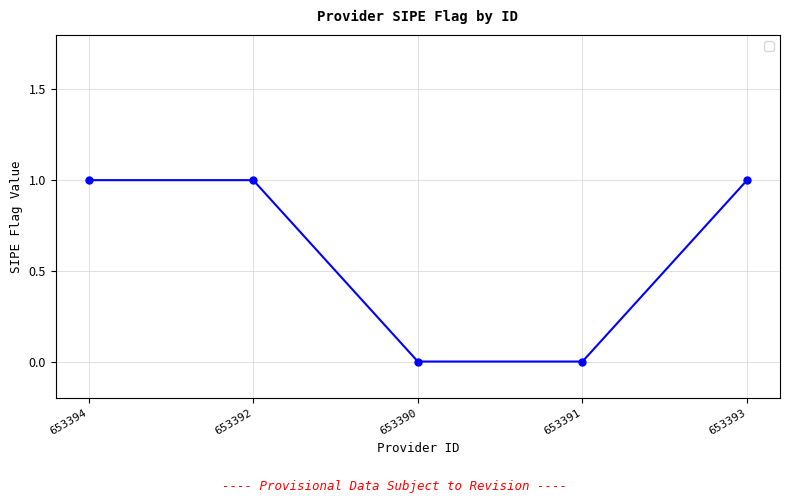

True or false: the data has more than 2 interior local peaks.

False